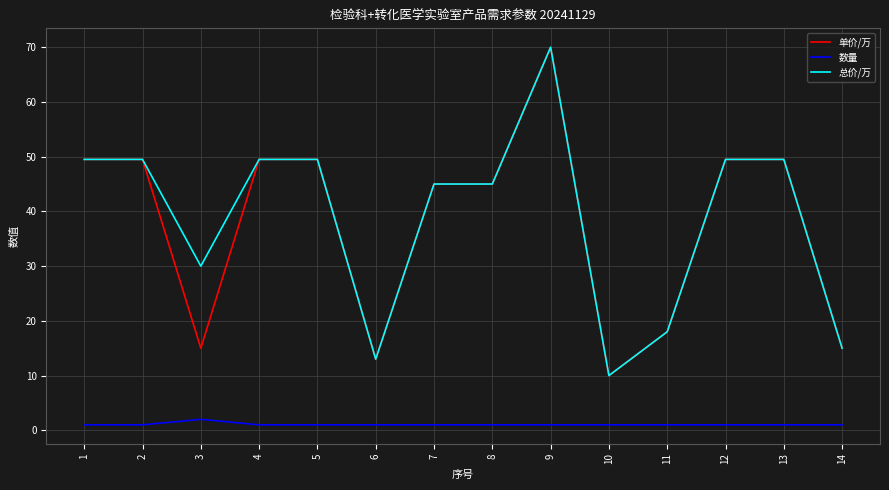

True or false: 单价/万 has a value of 49.5 at 13.

True